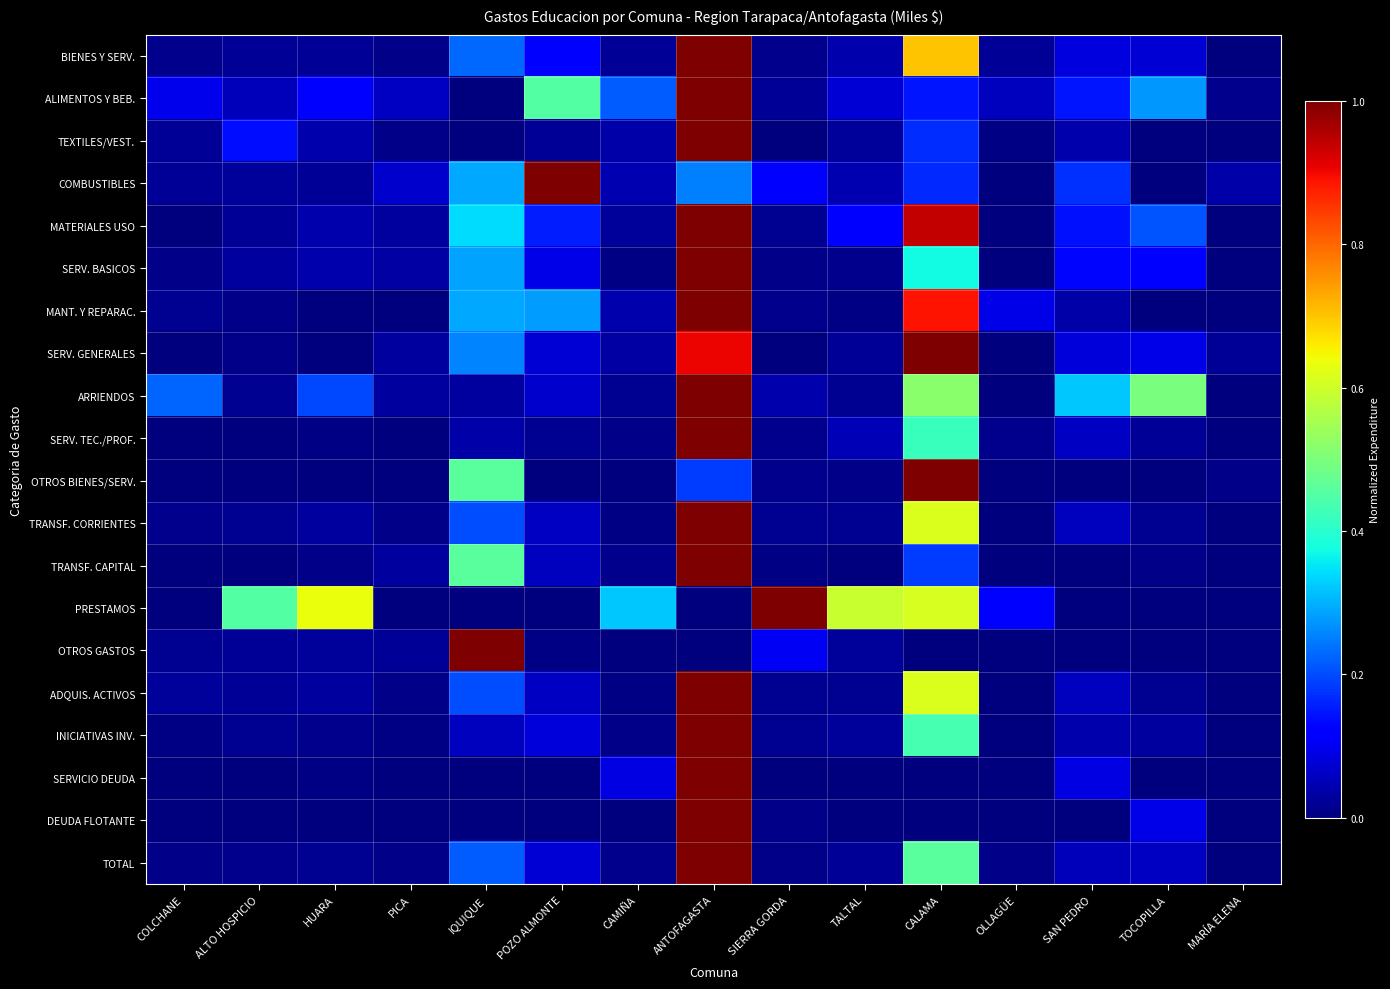

Between ANTOFAGASTA and OLLAGÜE, which series saw the biggest shift?

MATERIALES USO